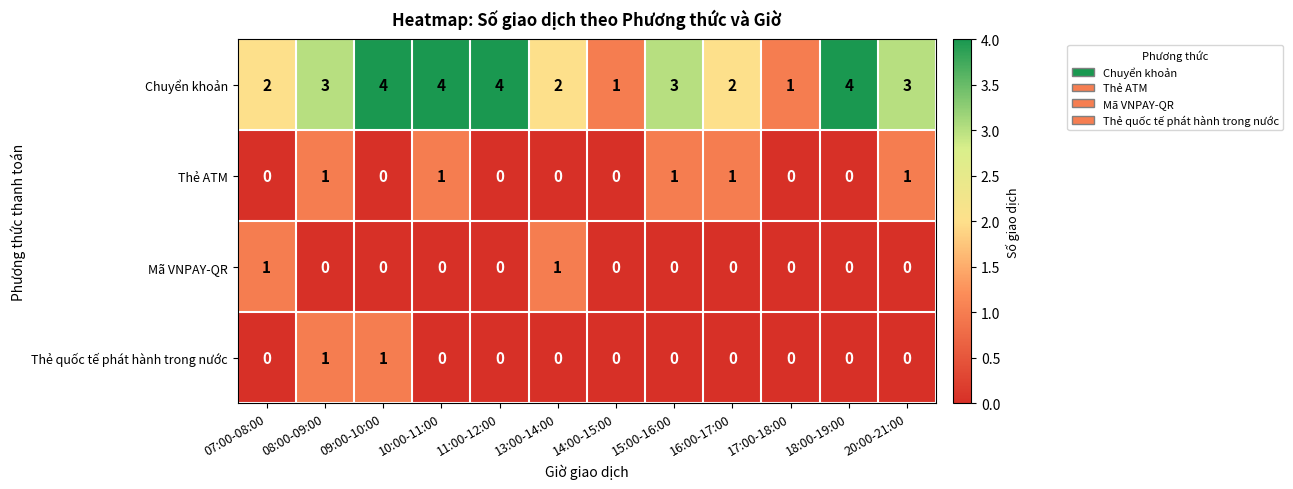

Count the Thẻ ATM values in the range 0 to 1.

12